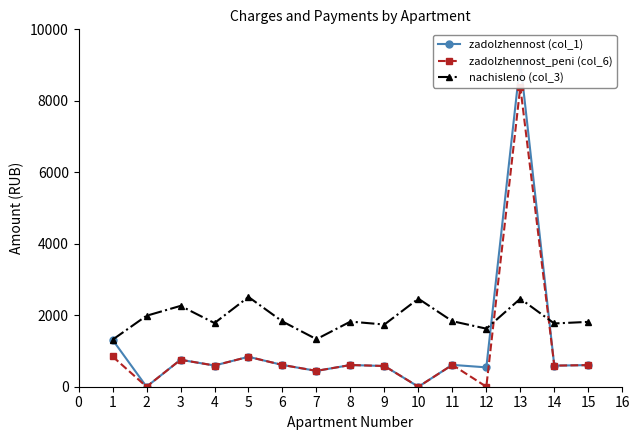

At which category does nachisleno (col_3) reach its first local valley?

4